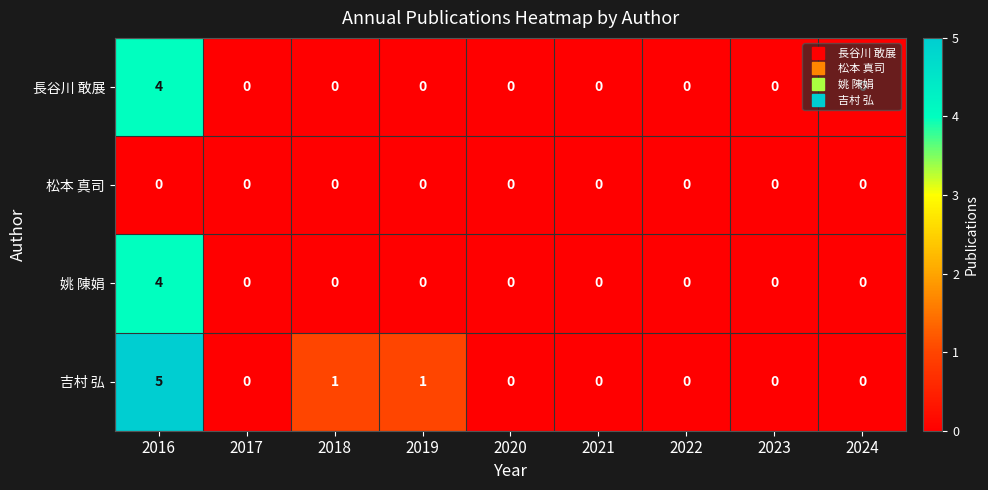

Which series has the largest range (max minus min)?

吉村 弘